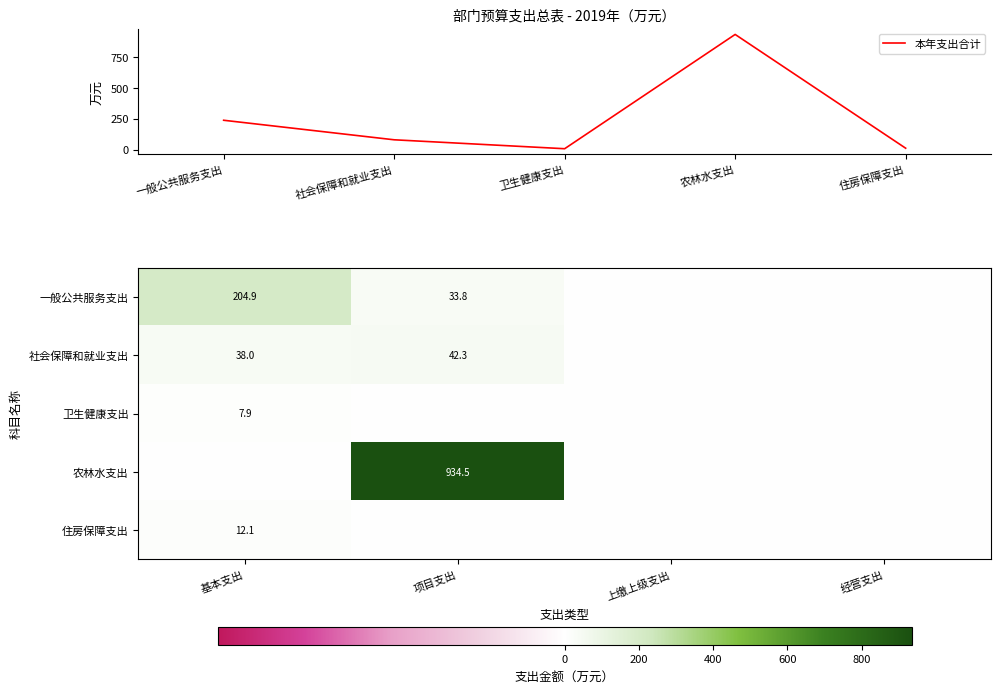

At which category is the sum across all series the highest?

项目支出